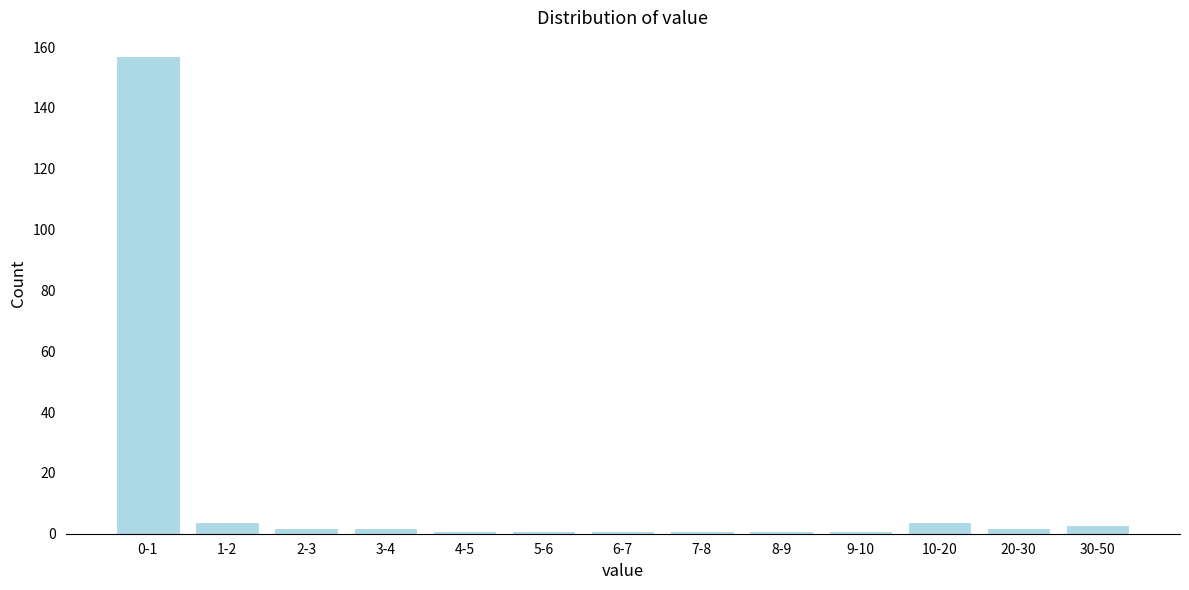

Reading left to right, transcribe all the data shown in this chart.

0-1=157	1-2=4	2-3=2	3-4=2	4-5=1	5-6=1	6-7=1	7-8=1	8-9=1	9-10=1	10-20=4	20-30=2	30-50=3